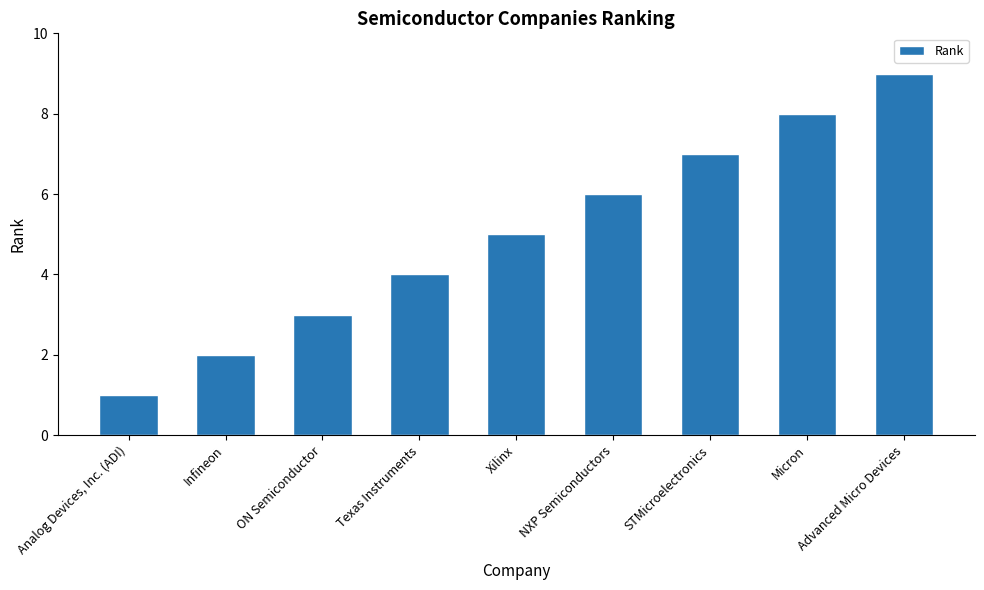

What is the label of the 5th bar from the left?

Xilinx